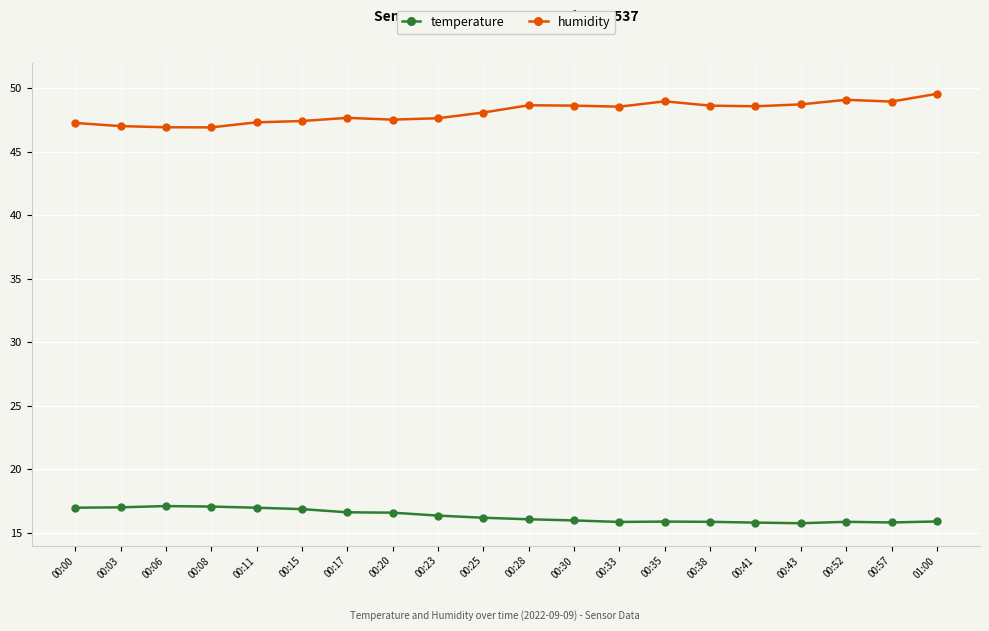

What position from the left is 00:28?

11